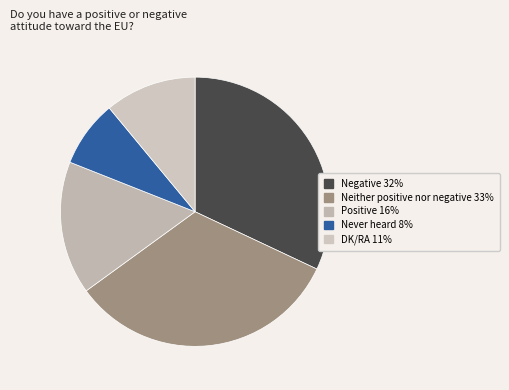

What portion of the pie excludes Positive?

84.0%